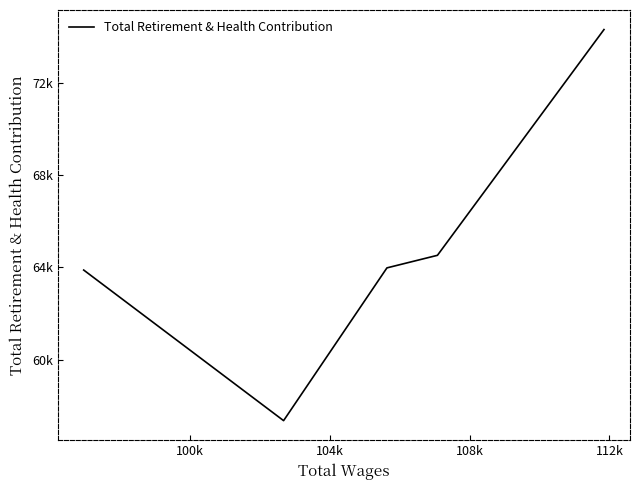

How many points are lower than both their immediate neighbors (excluding endpoints)?

1